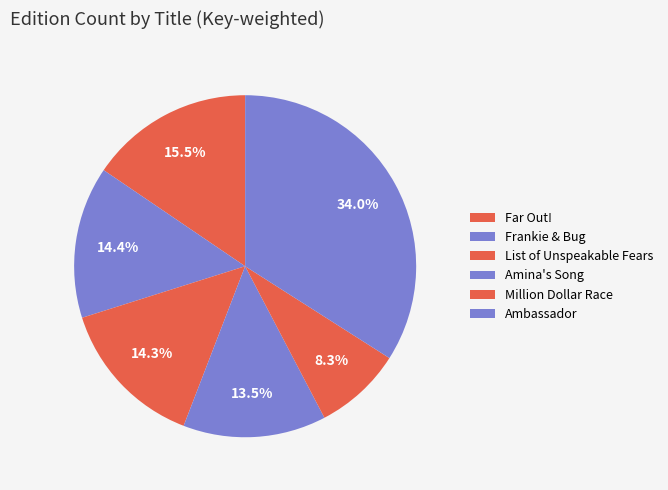

Which category has the smallest portion of the pie?

Million Dollar Race